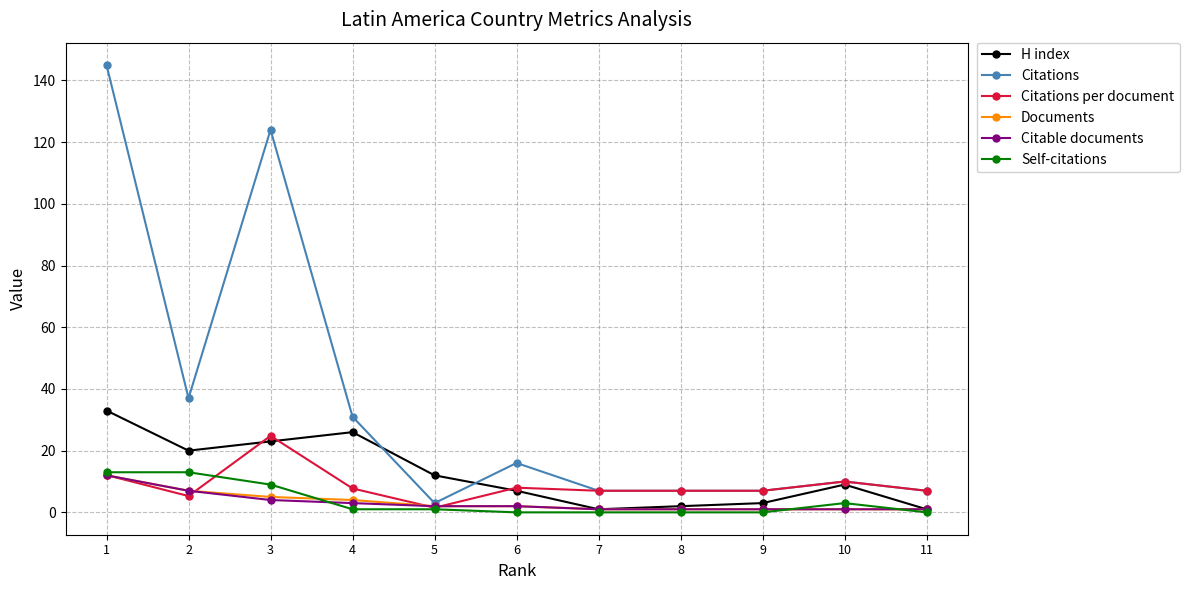

Which series changed the most between 1 and 6?

Citations